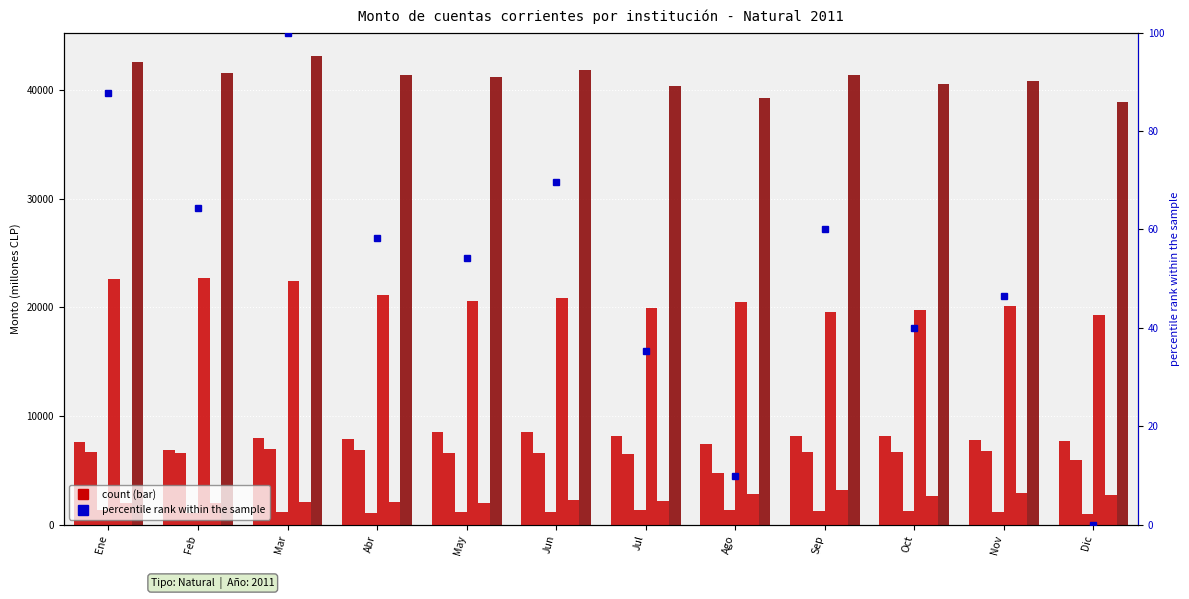

How many values in the Banco Santander series are below 20597?

6